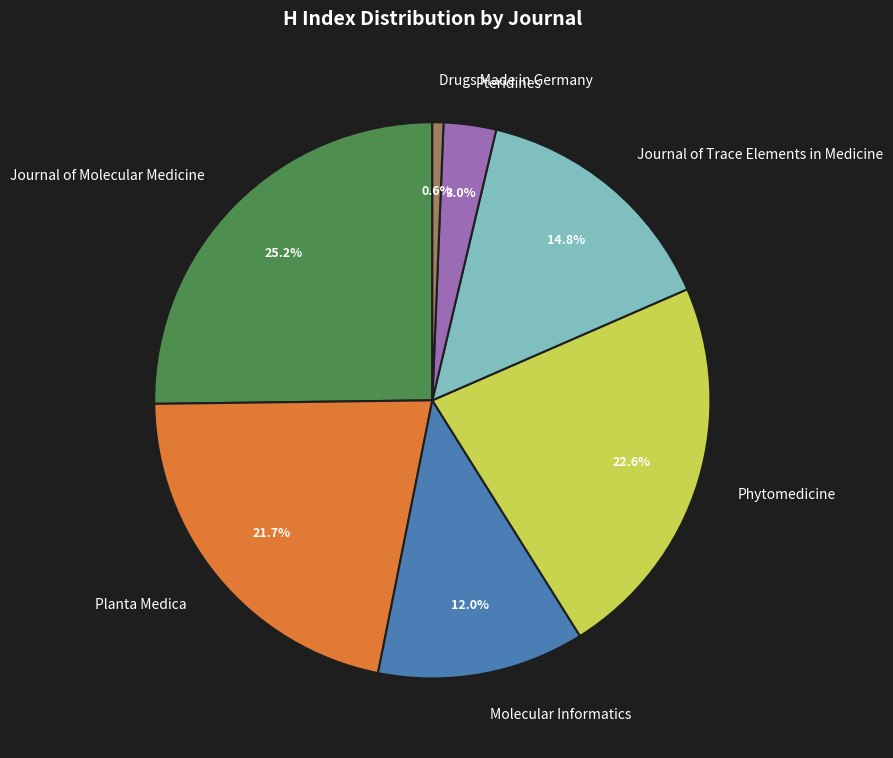

Approximately how many times larger is the value at Molecular Informatics compared to Journal of Trace Elements in Medicine?

0.8